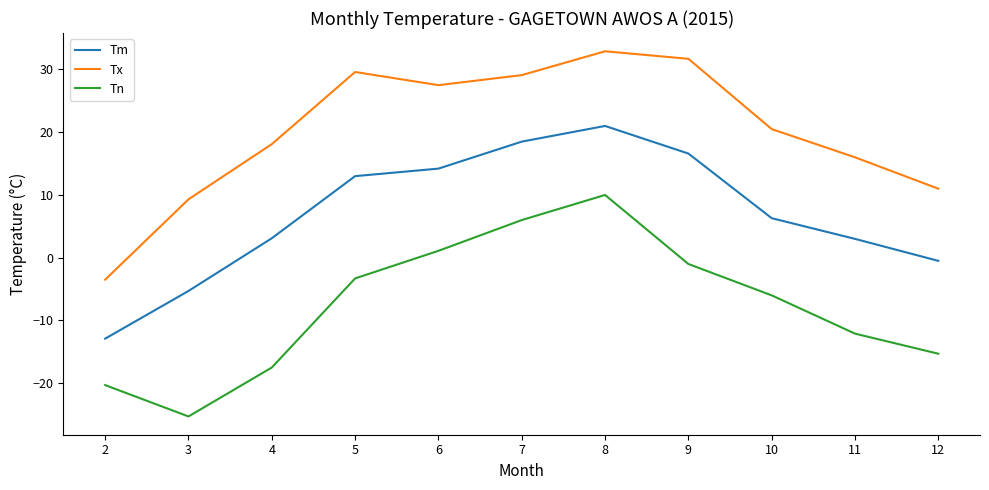

Count the number of categories in the chart.

11